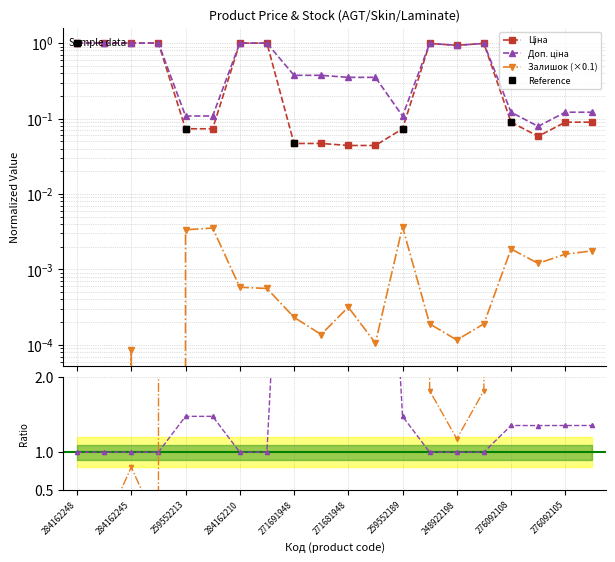

What position from the left is 271681948?

11